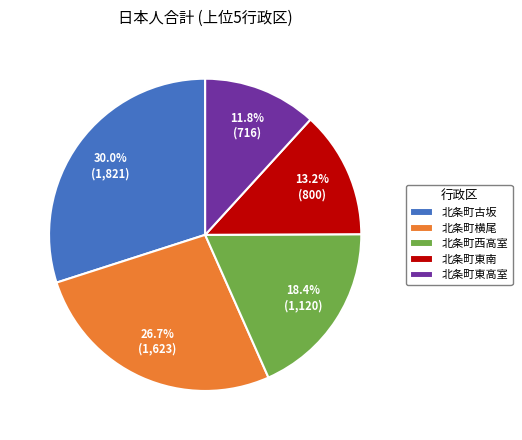

Which category has the smallest portion of the pie?

北条町東高室